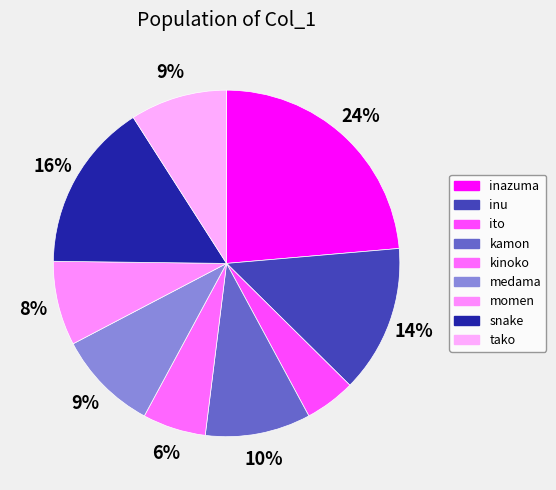

How many slices are in this pie chart?

9